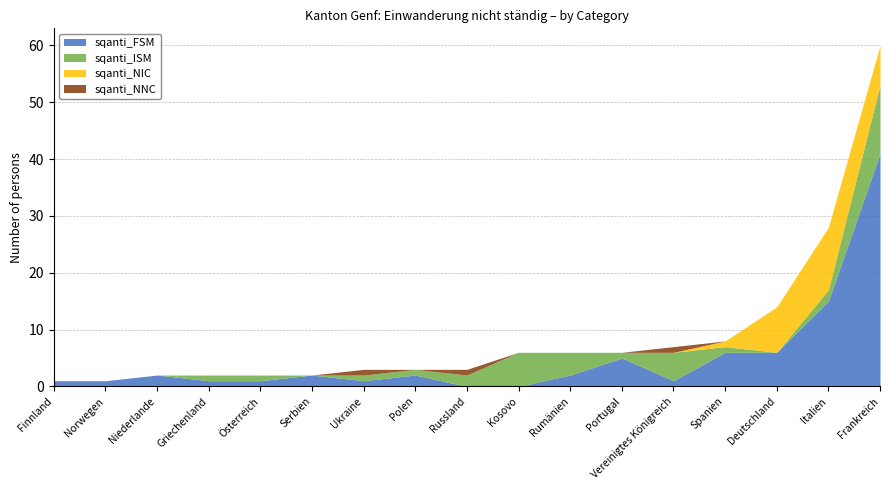

What is the total value across all series at Frankreich?

60